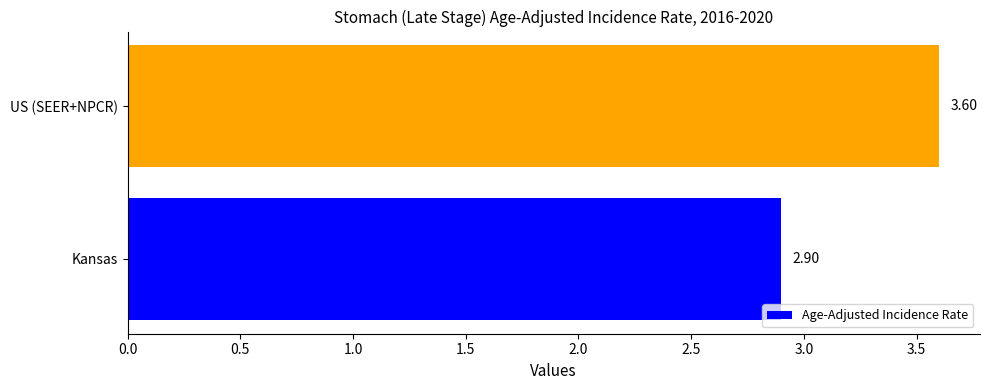

Approximately how many times larger is the value at US (SEER+NPCR) compared to Kansas?

1.2